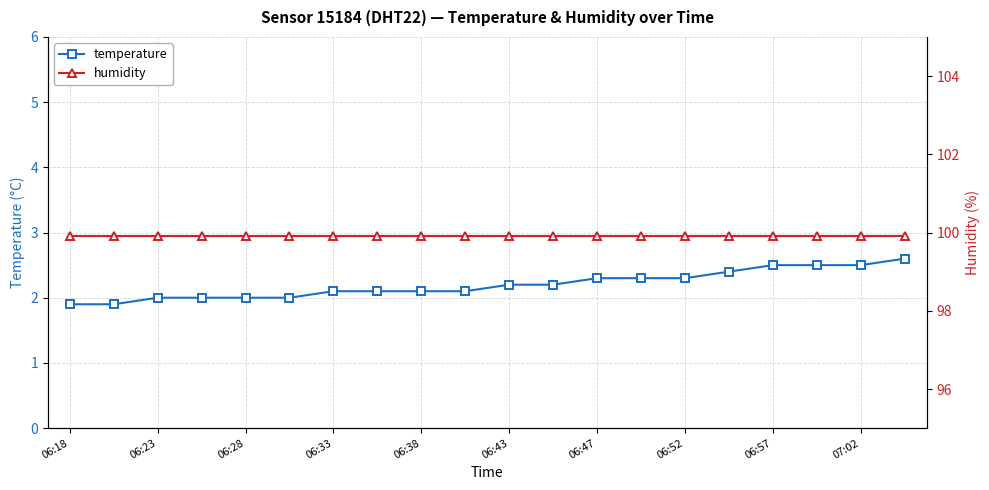

The temperature series shows 2.1 at 06:33. True or false?

True